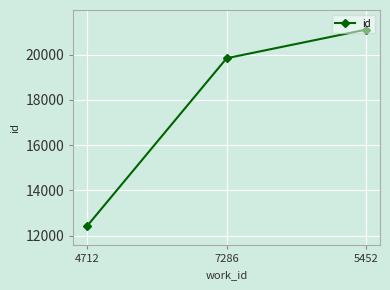

What is the change in value from 4712 to 7286?

+7414